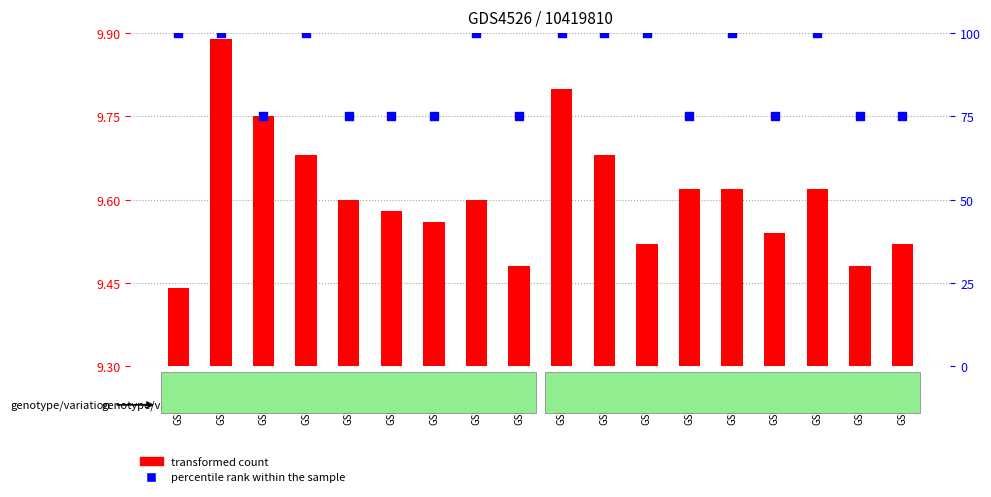

At which category is the sum across all series the highest?

GSM825434